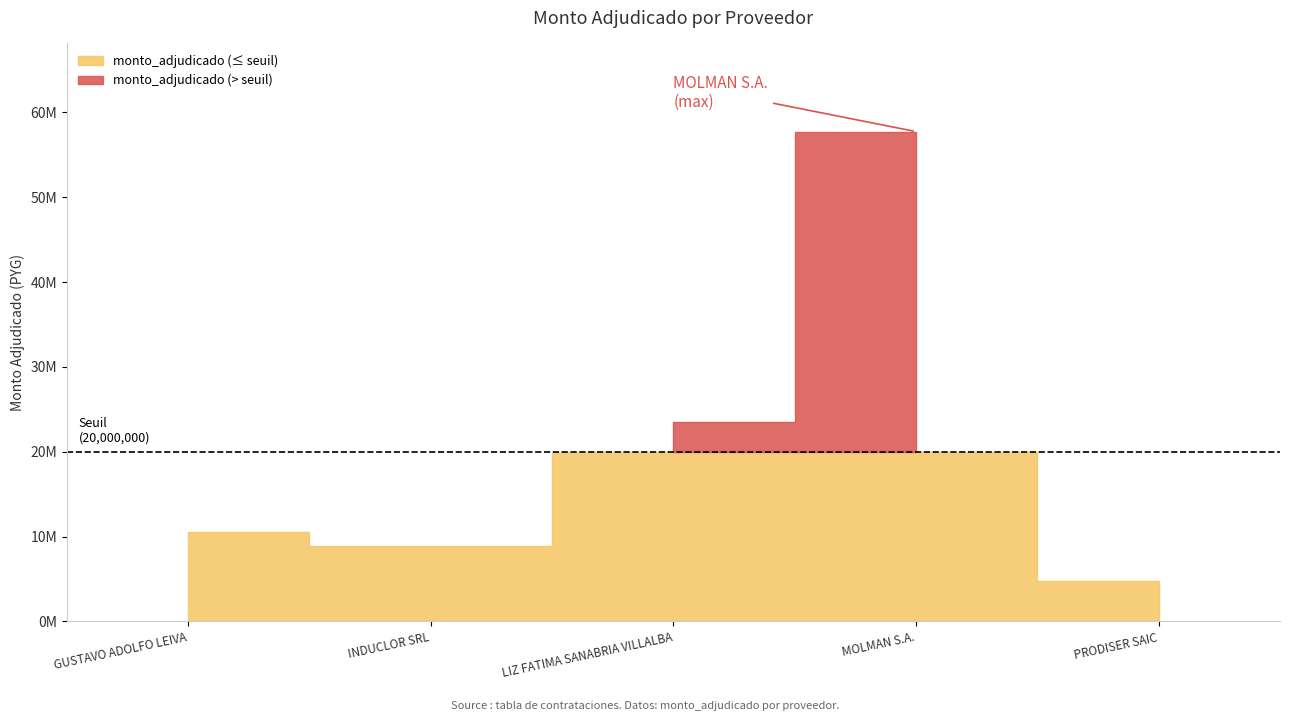

Reading left to right, extract all data points from this chart.

10500000	8895150	23520000	57738000	4732000